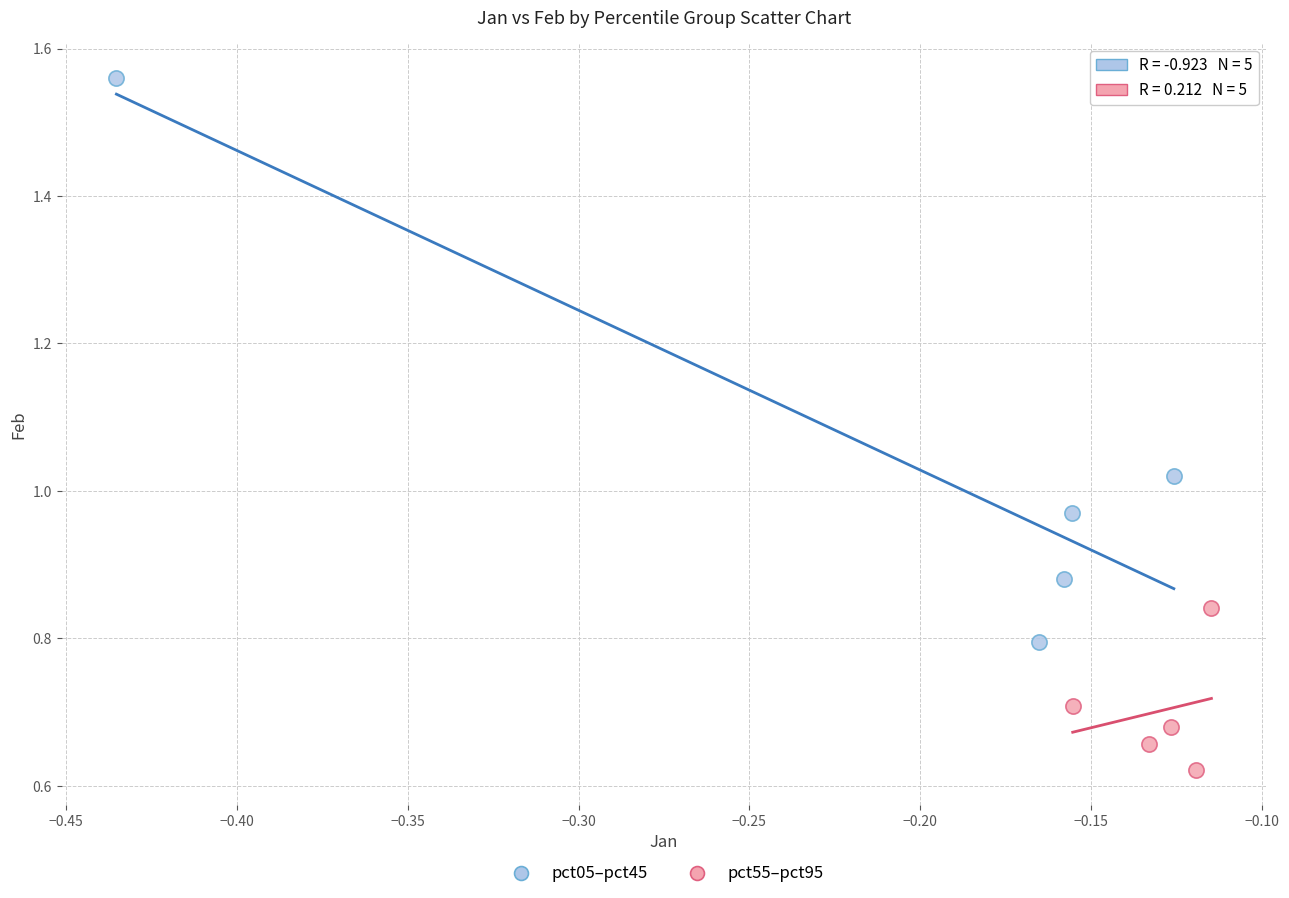

Which series reaches the maximum Y coordinate?

pct05–pct45